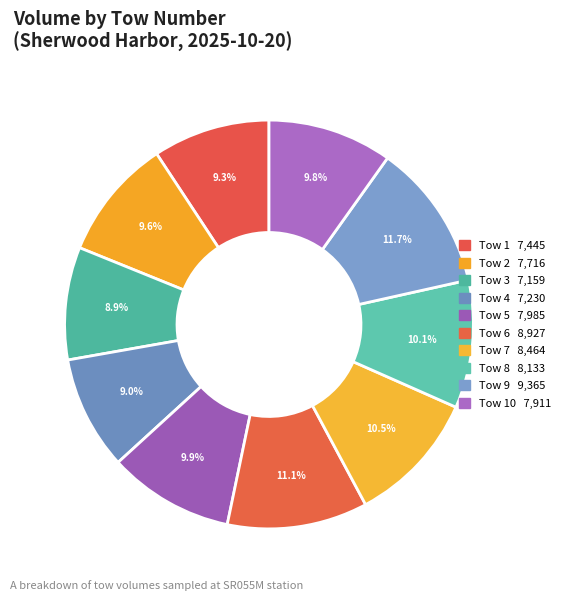

Count the number of slices in the pie.

10